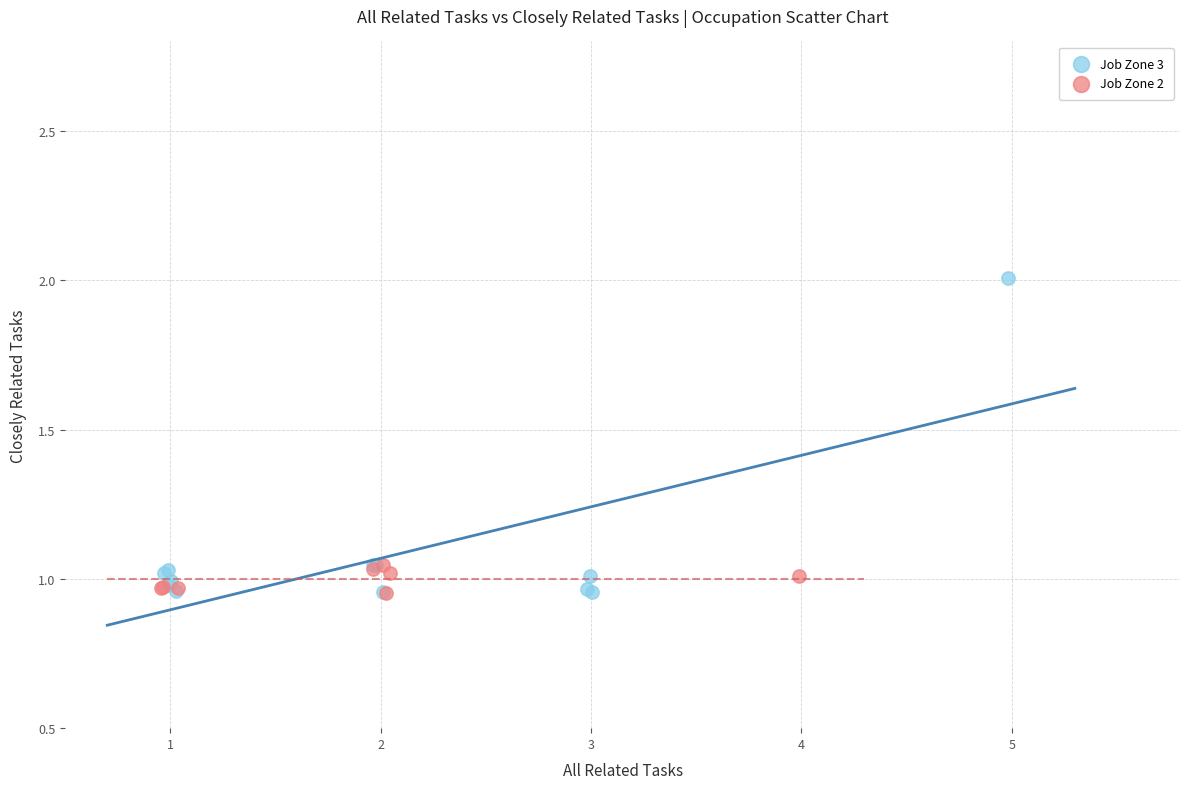

Which series contains the highest Y value?

Job Zone 3